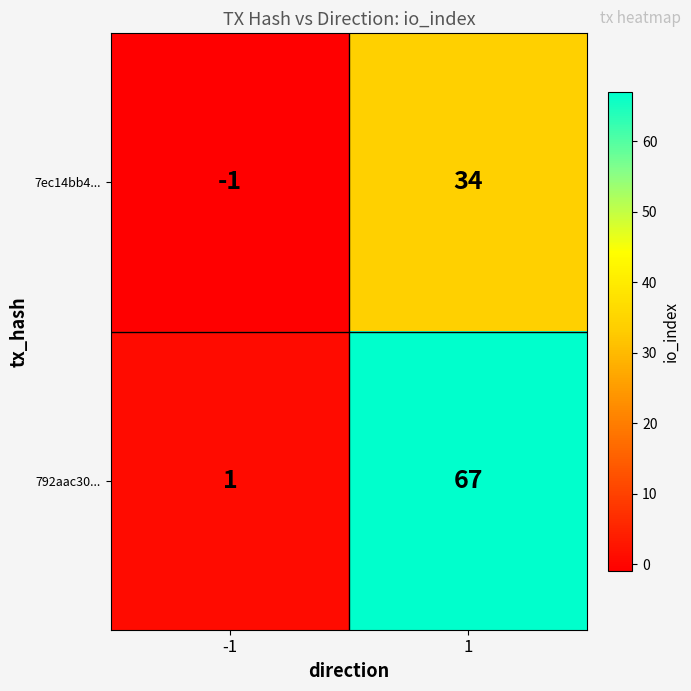

What is the spread (max minus min) of values at -1?

2